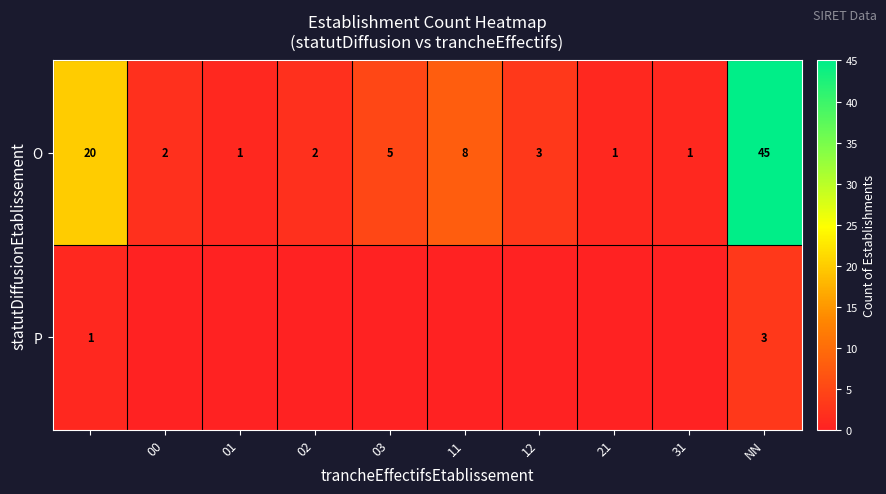

At which label does O reach its peak?

NN